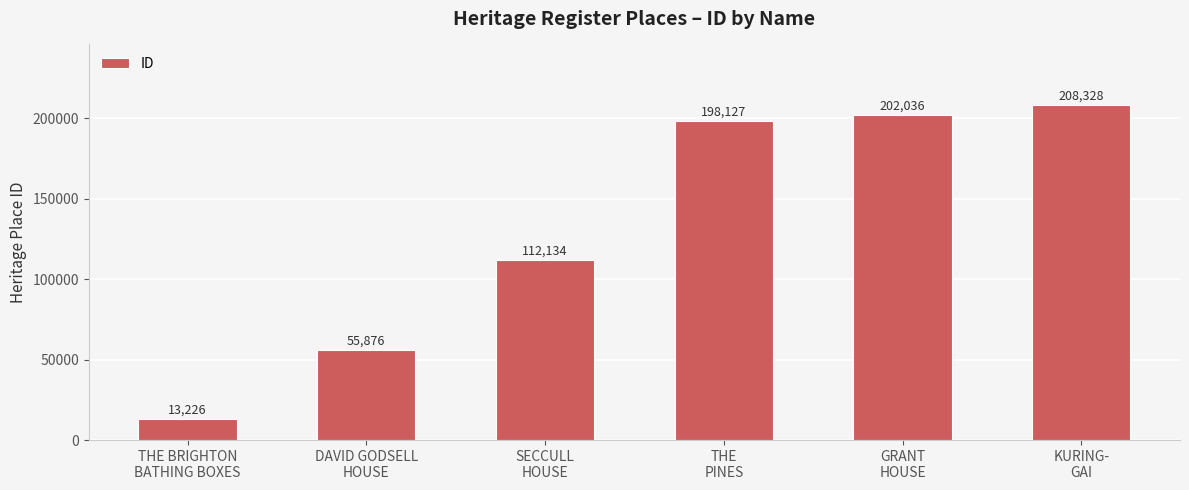

What is the value of the 2nd bar from the left?

55876